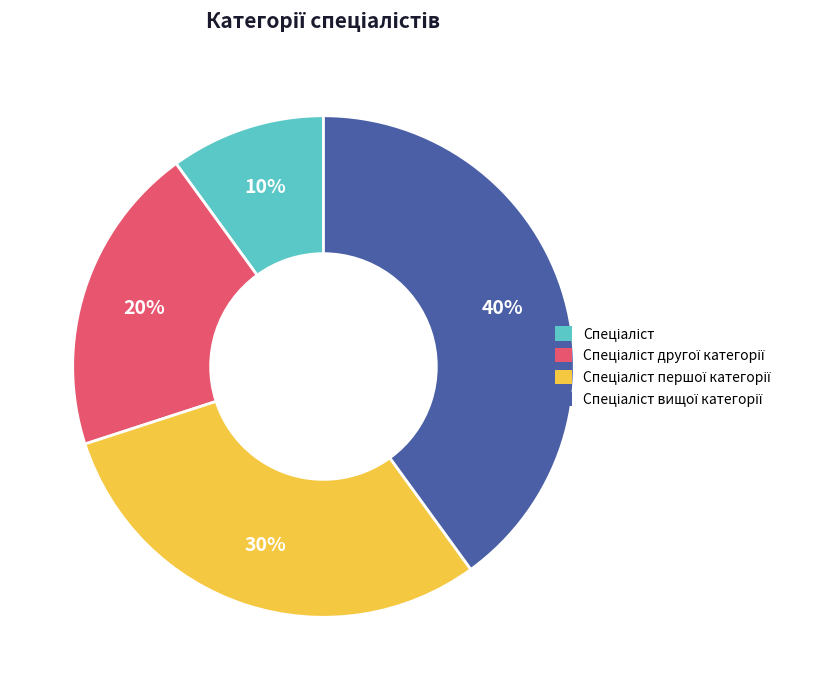

To the nearest percent, what is the difference between the largest and smallest slice percentages?

30%